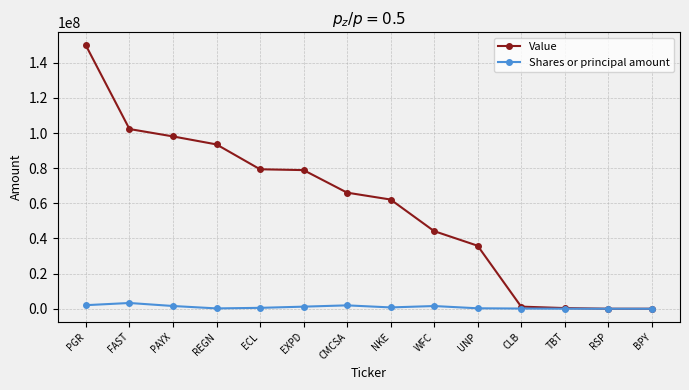

What is the label of the 11th point from the right?

REGN